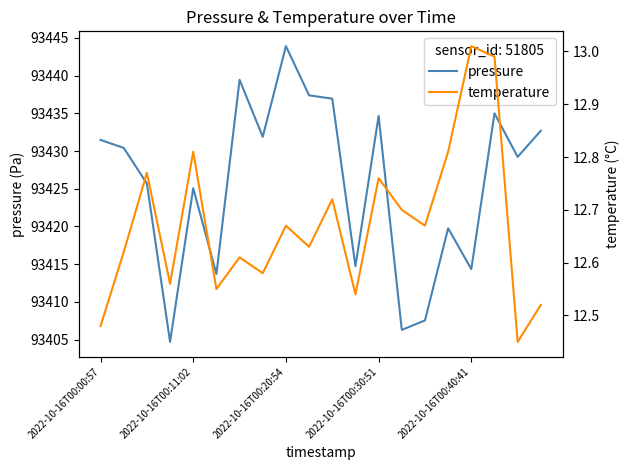

Which series changed the most between 7 and 17?

pressure